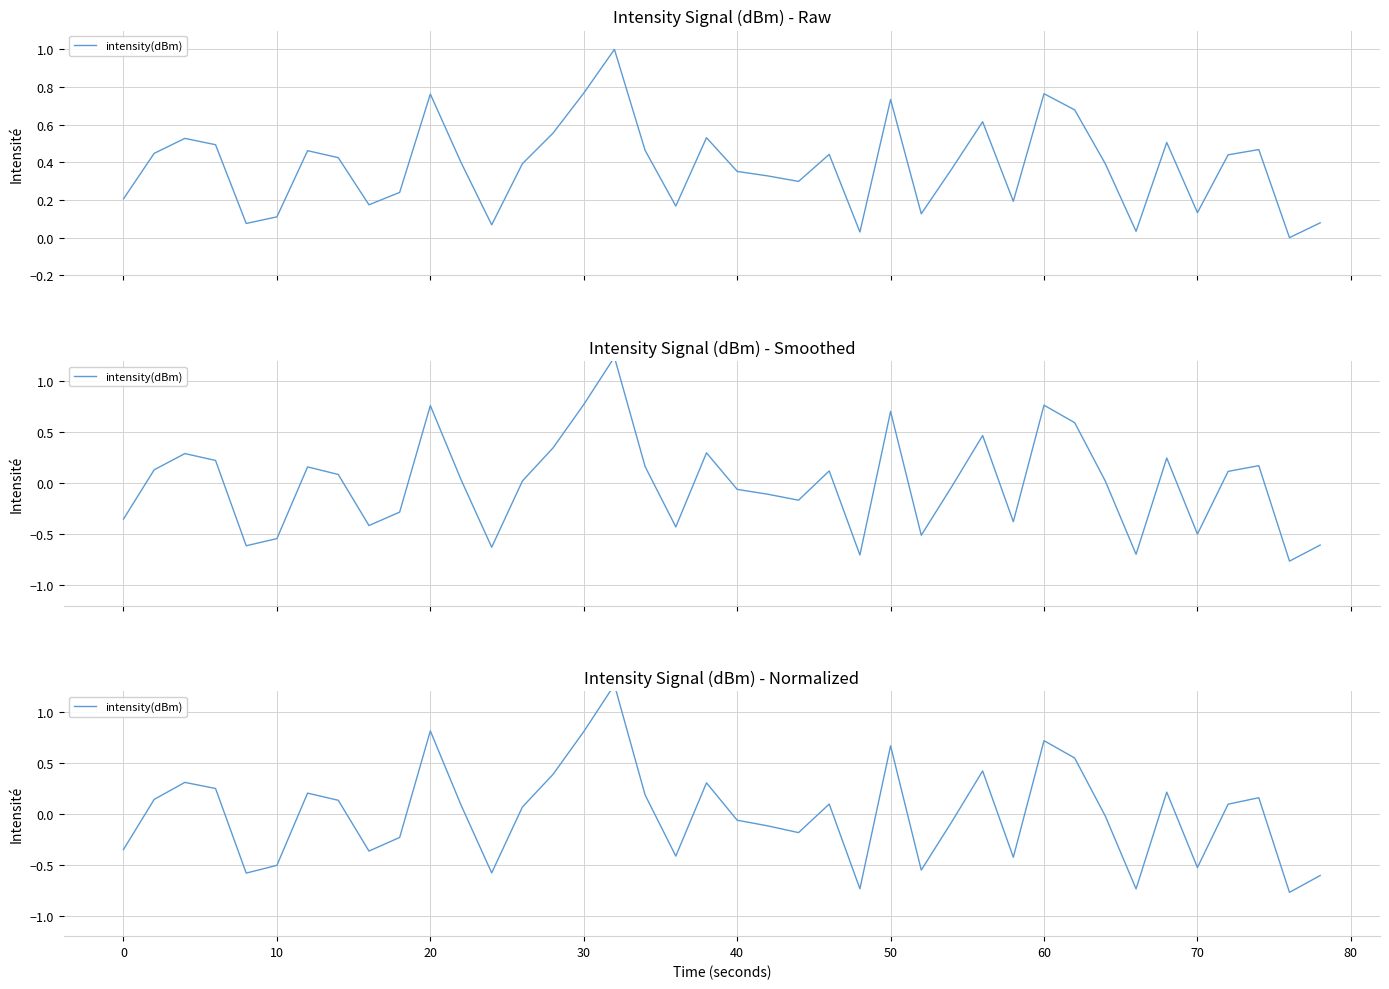

What is the difference between the second highest and minimum values?

1.6